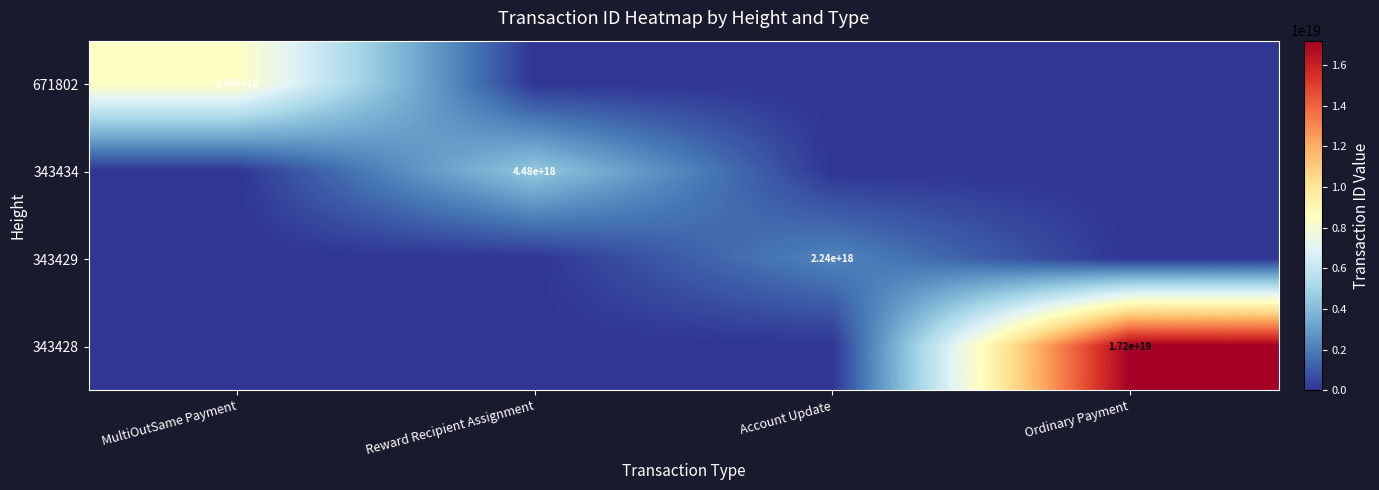

True or false: 343429 has a value of 2240000000000000000 at Account Update.

True